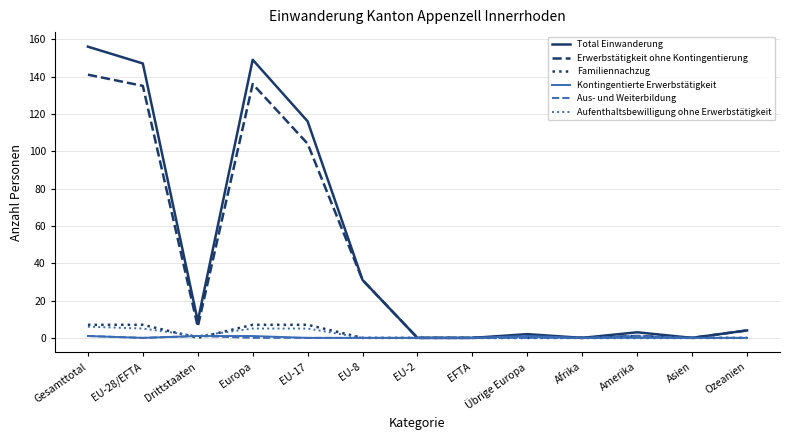

At which category does the chart reach its peak across all series?

Gesamttotal